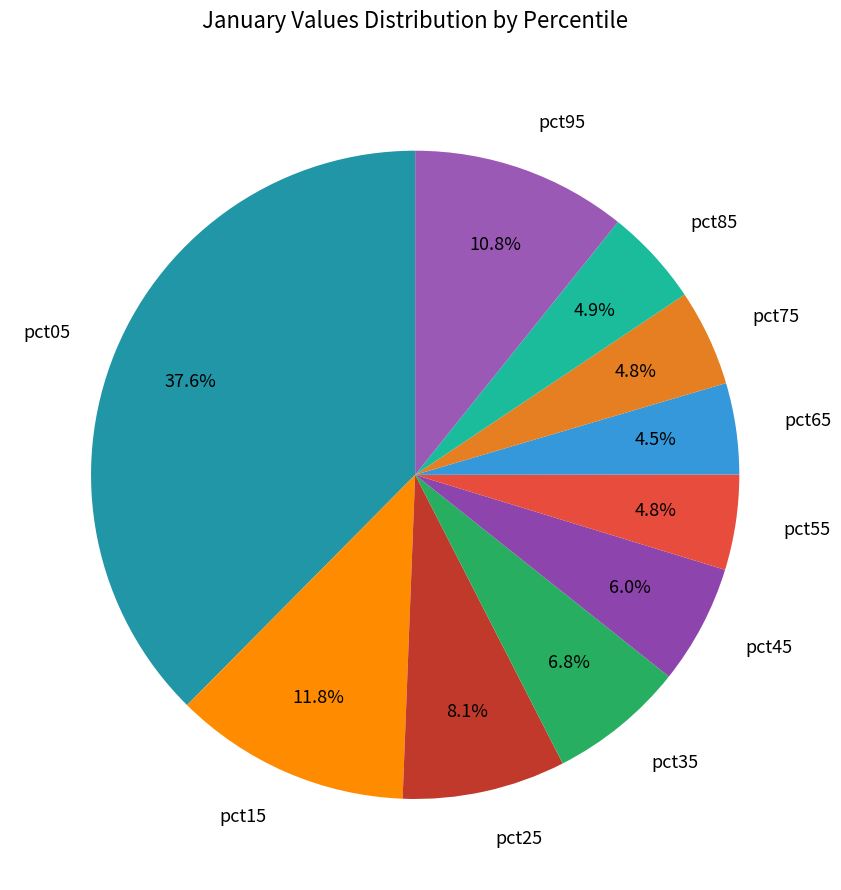

To the nearest percent, what is the difference between the largest and smallest slice percentages?

33%